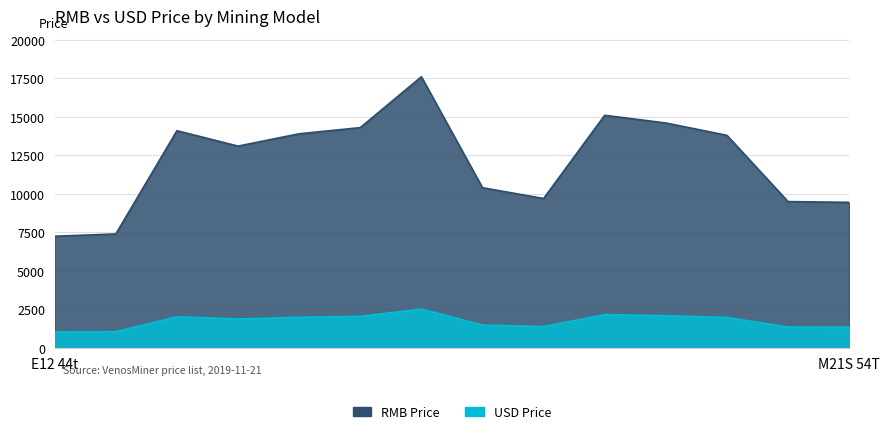

Is it true that USD Price equals 1978.4 at M20S 65T?

True